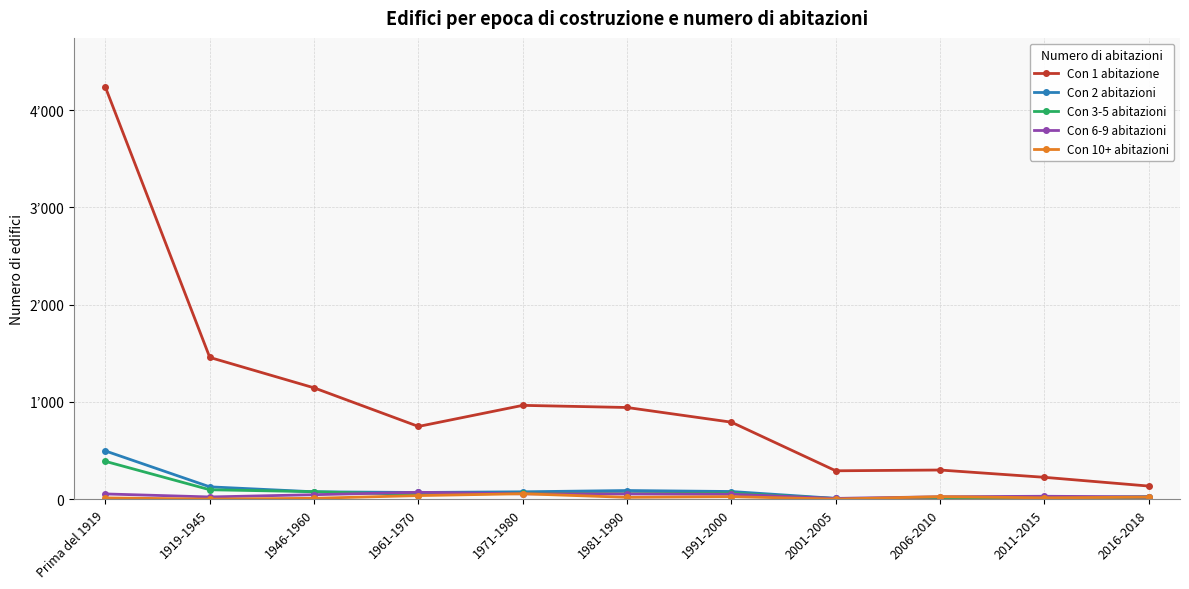

Read the Con 2 abitazioni value at 1971-1980, to the nearest 5.

75